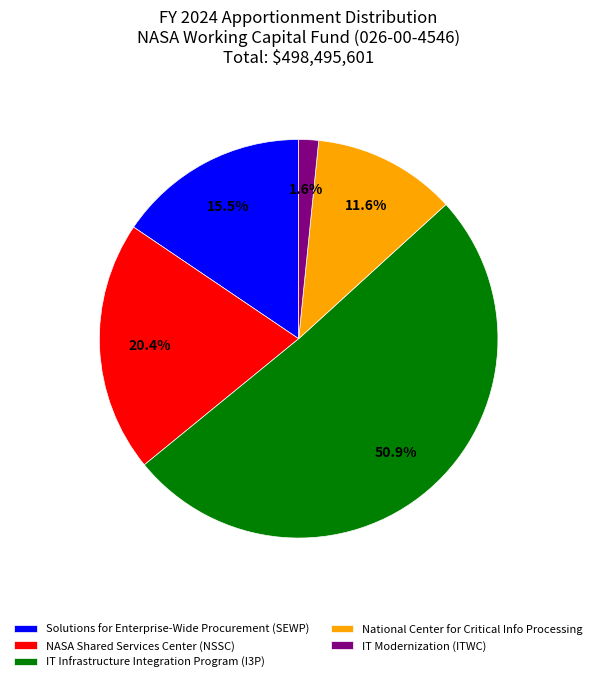

To the nearest percent, what is the combined percentage of IT Infrastructure Integration Program (I3P) and National Center for Critical Info Processing?

62%